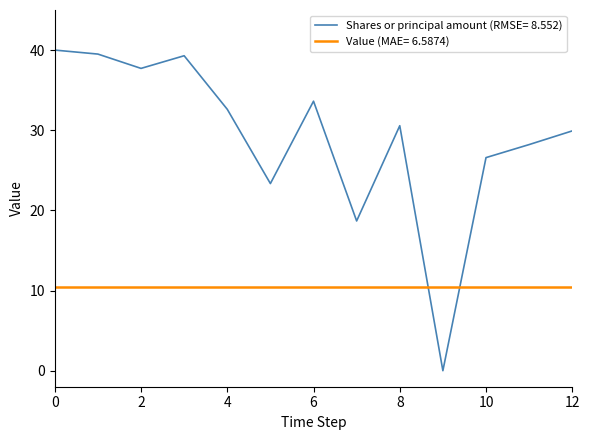

List the series in order of their overall mean, highest first.

Shares or principal amount (RMSE= 8.552), Value (MAE= 6.5874)